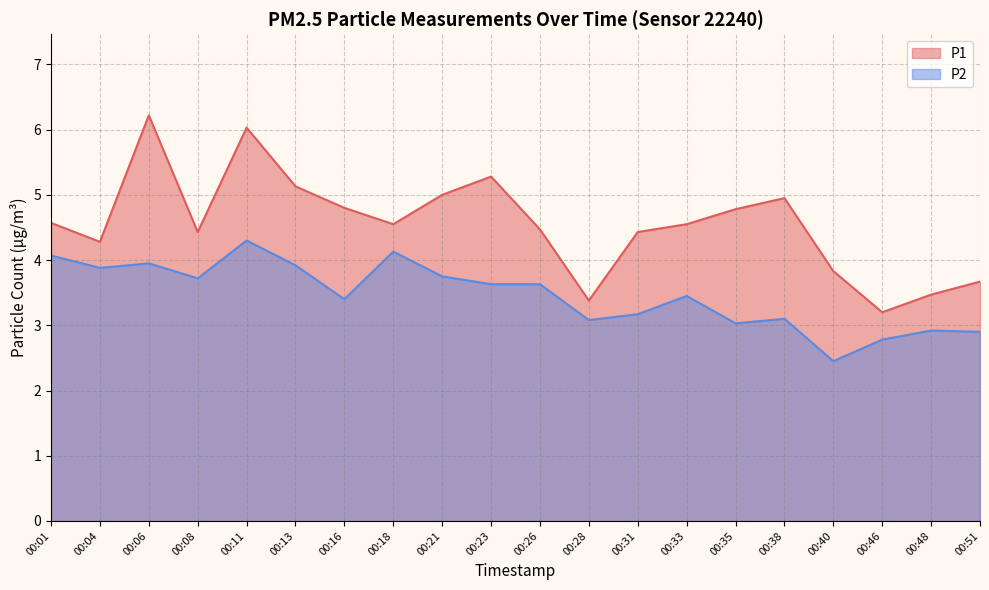

Which series has the widest spread of values?

P1